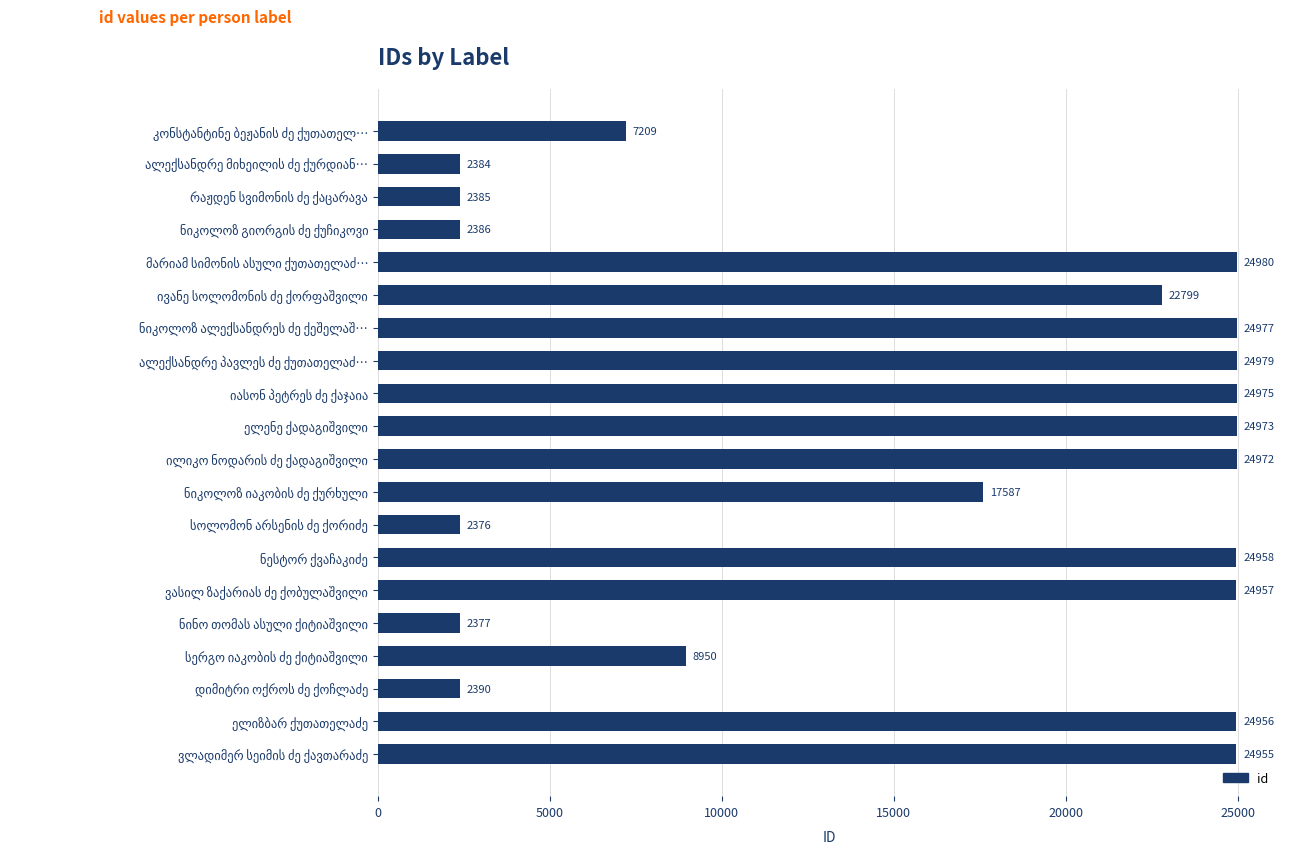

What is the maximum value shown in the chart?

24980